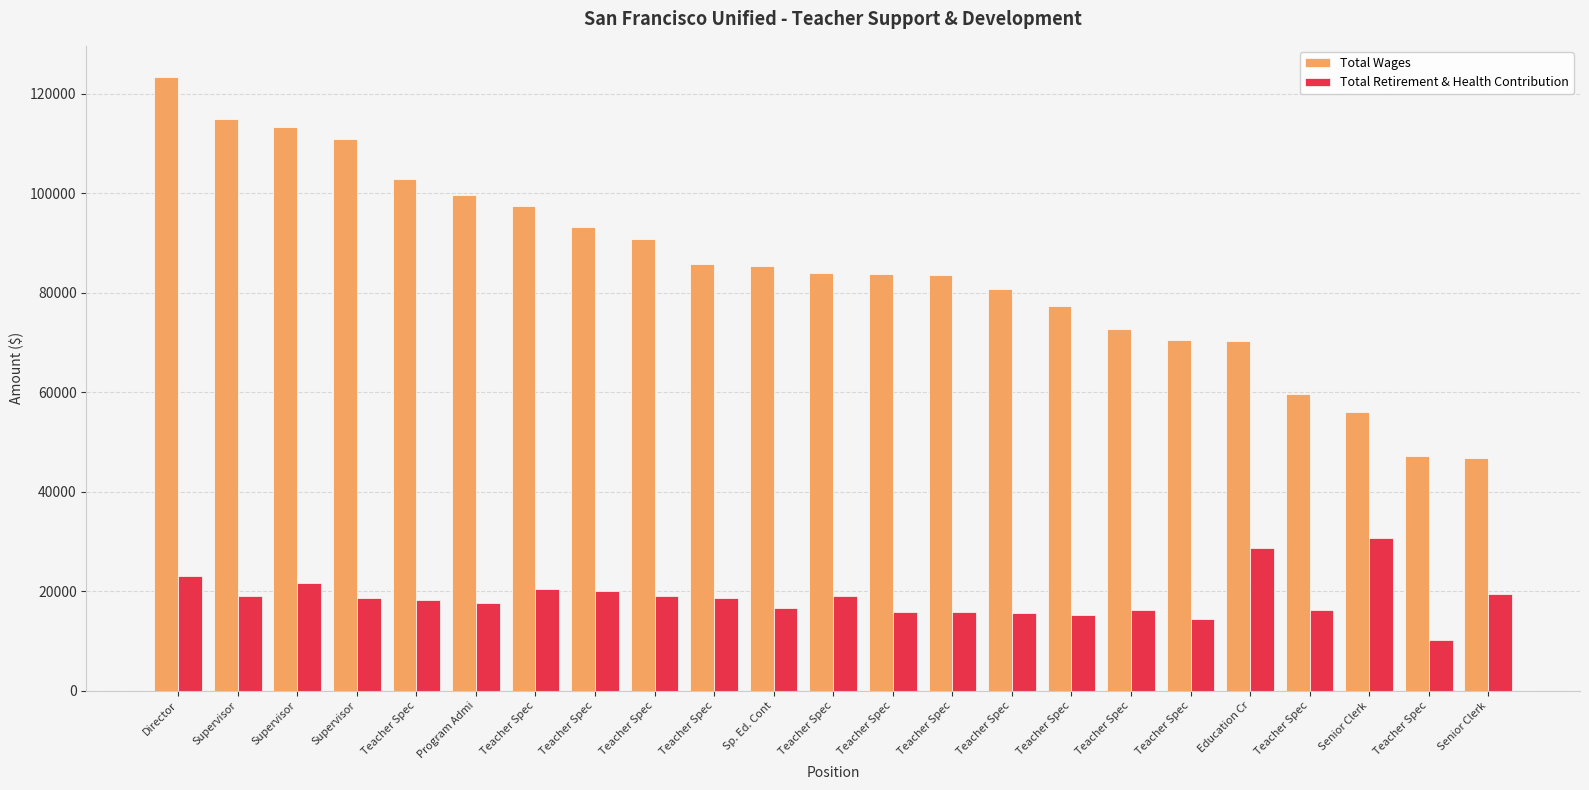

The Total Wages series shows 70315 at Education Cr. True or false?

True